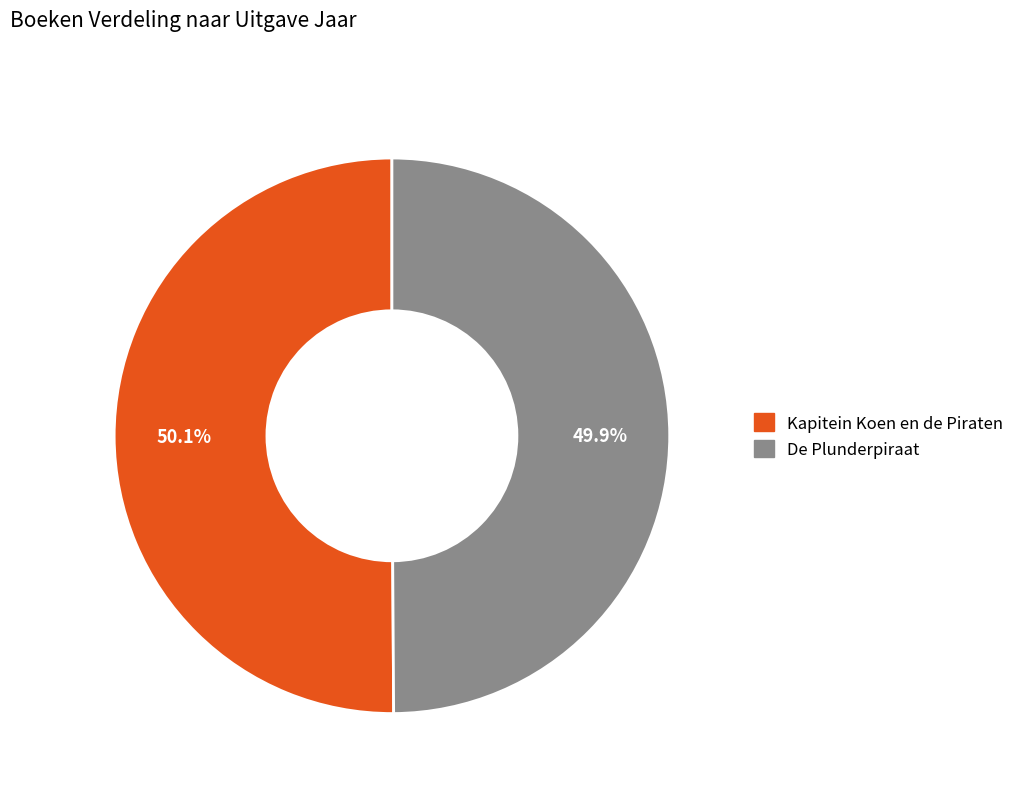

To the nearest percent, what is the average slice percentage?

50%